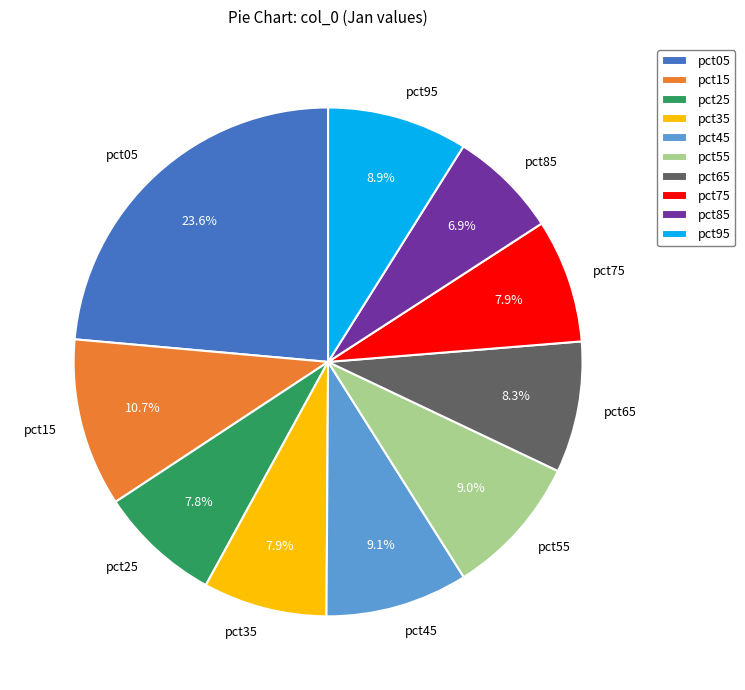

Count the number of slices in the pie.

10